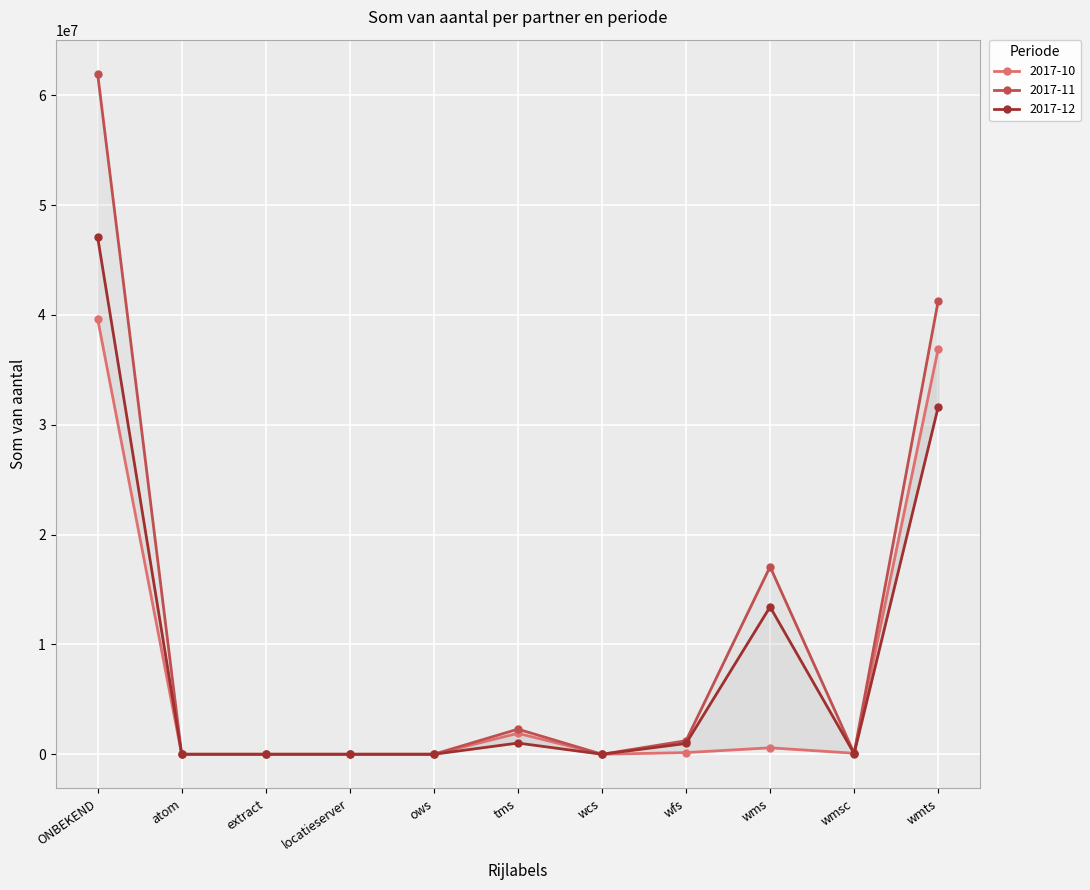

Reading left to right, what are all the values shown in this chart?

2017-10: ONBEKEND=39661021	atom=16	extract=5	locatieserver=6	ows=20	tms=1907403	wcs=40	wfs=152285	wms=587391	wmsc=92985	wmts=36920870
2017-11: ONBEKEND=61973598	atom=145	extract=16	locatieserver=0	ows=1	tms=2285609	wcs=2	wfs=1233623	wms=17077897	wmsc=89192	wmts=41287113
2017-12: ONBEKEND=47097939	atom=545	extract=213	locatieserver=1	ows=1	tms=1019544	wcs=50	wfs=979856	wms=13420303	wmsc=53336	wmts=31624090